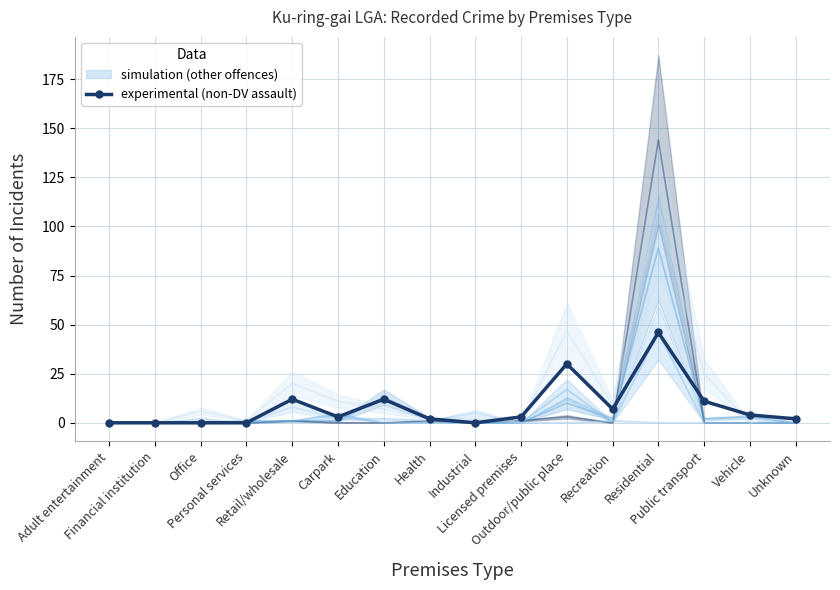

Where is the first local maximum?

Retail/wholesale